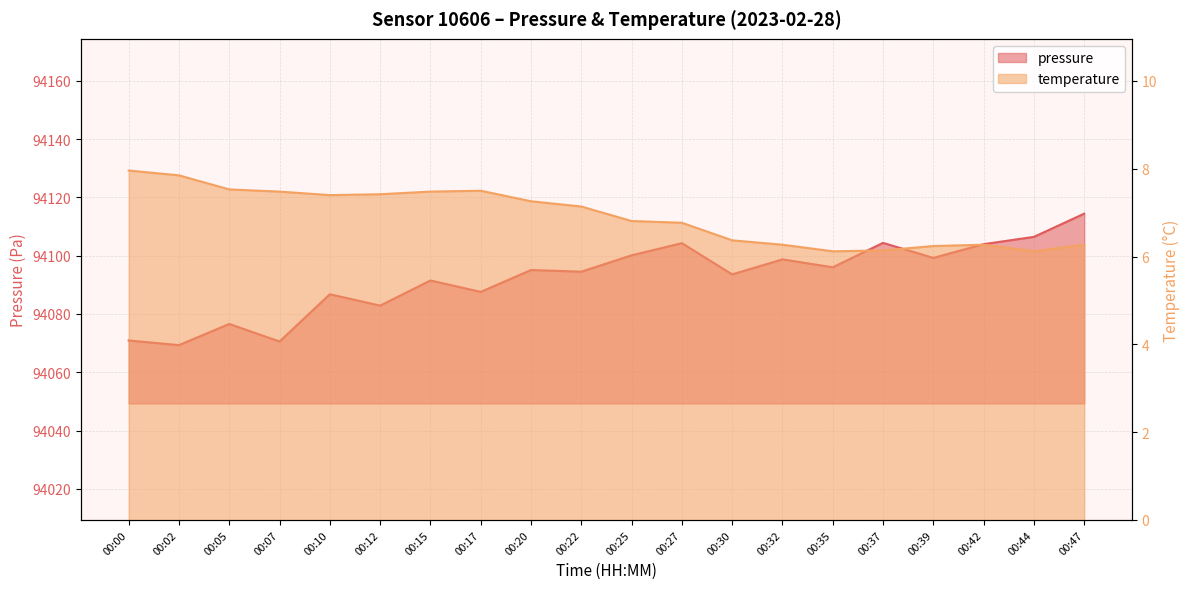

In pressure, how many points are lower than both neighbors (excluding endpoints)?

8